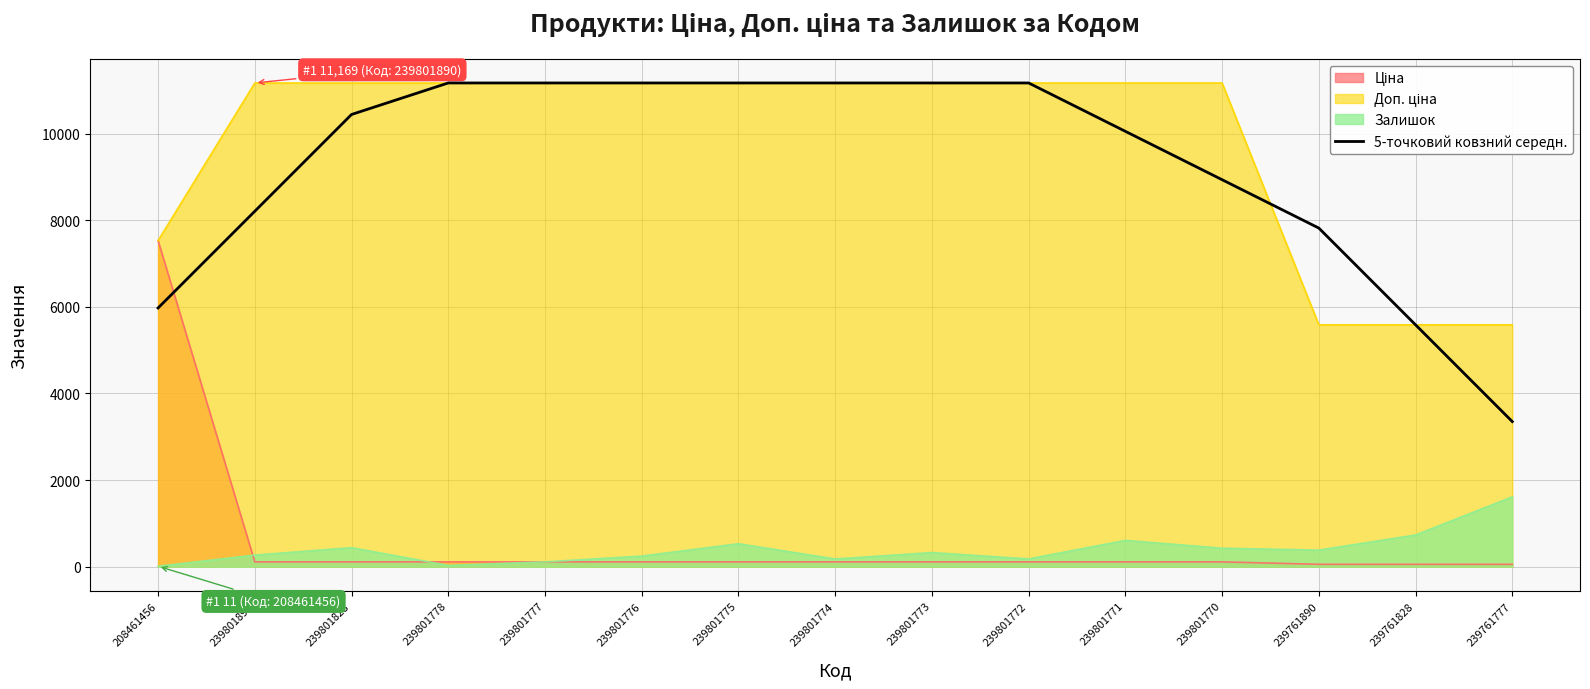

True or false: 5-точковий ковзний середн. and Залишок intersect in this chart.

False